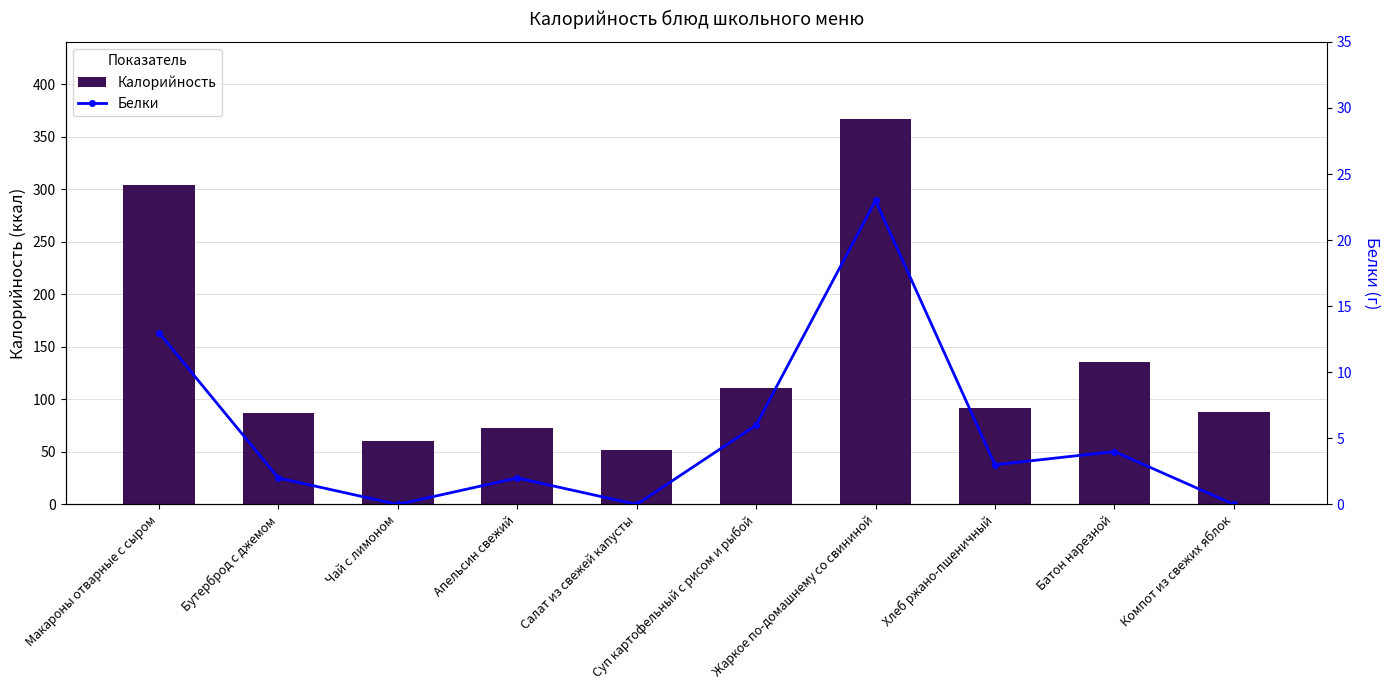

What is the approximate value of Калорийность at Апельсин свежий, to the nearest 50?

50